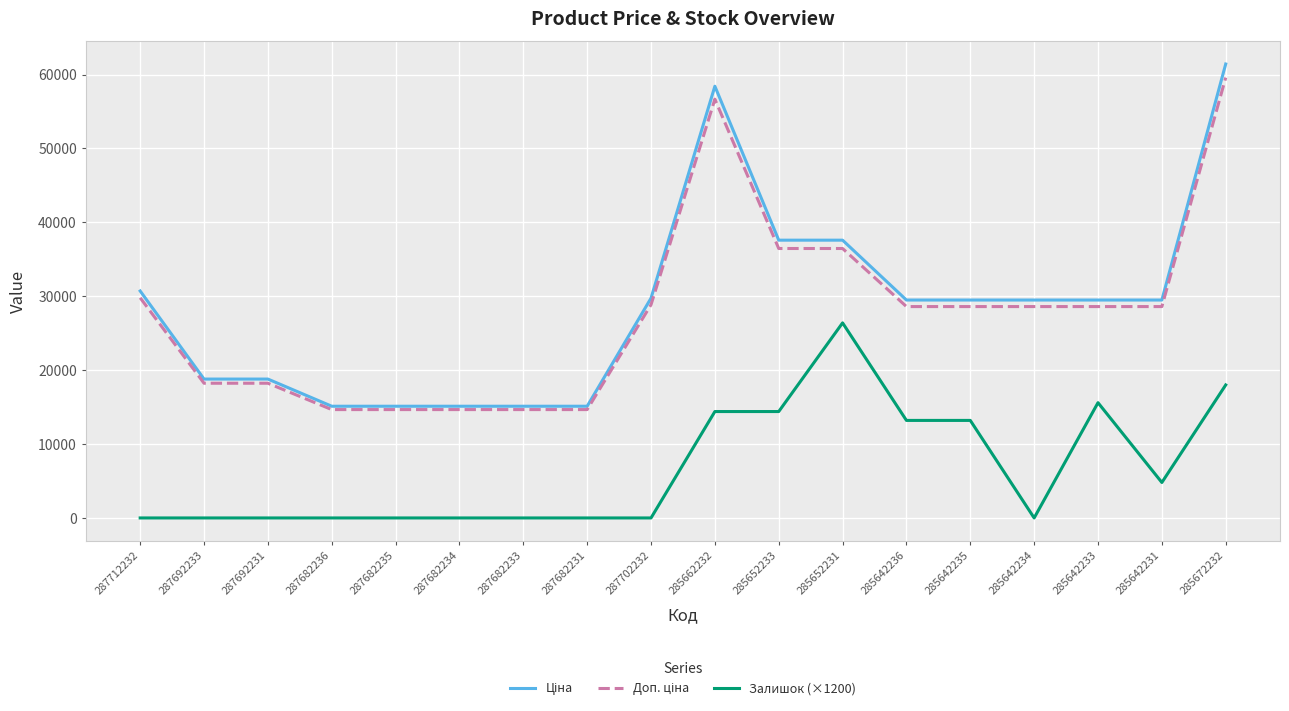

True or false: Залишок (×1200) has a value of 9156.7 at 285652231.

False